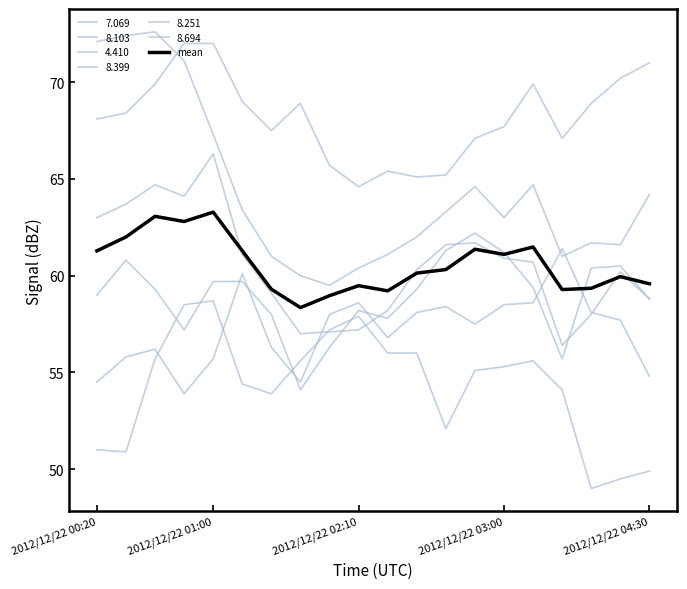

Reading right to left, what are all the values shown in this chart?

59.6	59.9	59.4	59.3	61.5	61.1	61.4	60.3	60.1	59.2	59.5	59.0	58.4	59.3	61.3	63.3	62.8	63.1	62.0	61.3